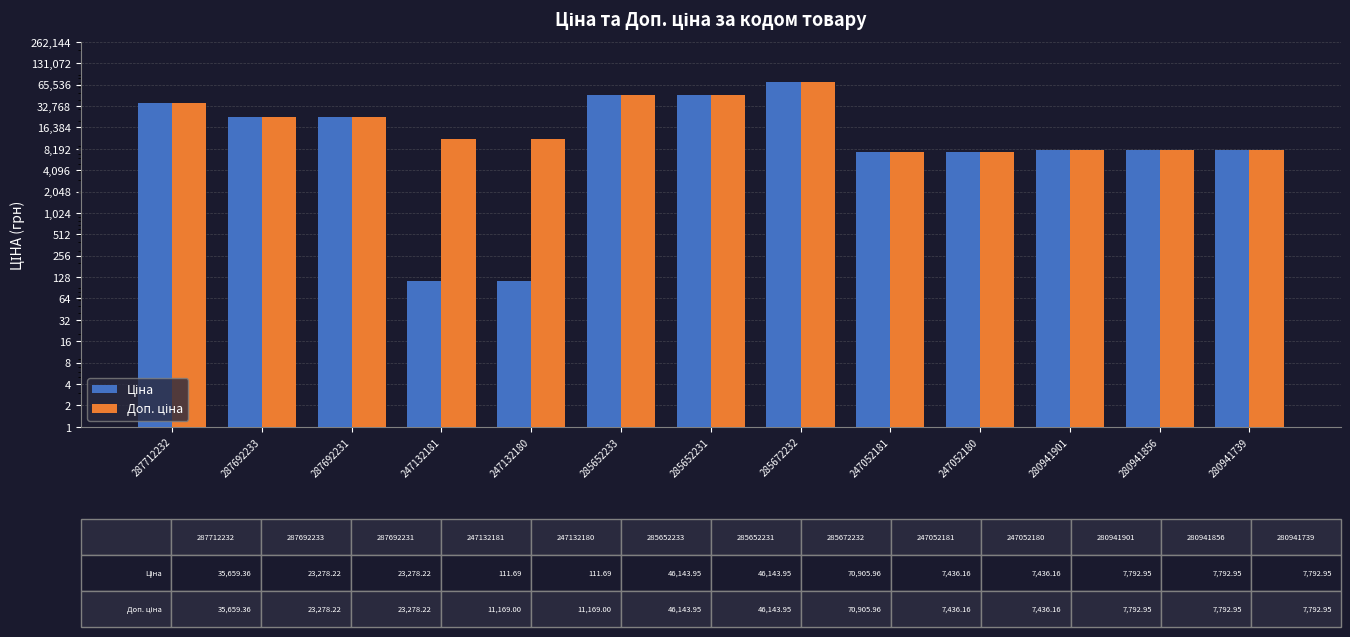

How many values in the Ціна series exceed 7792?

9